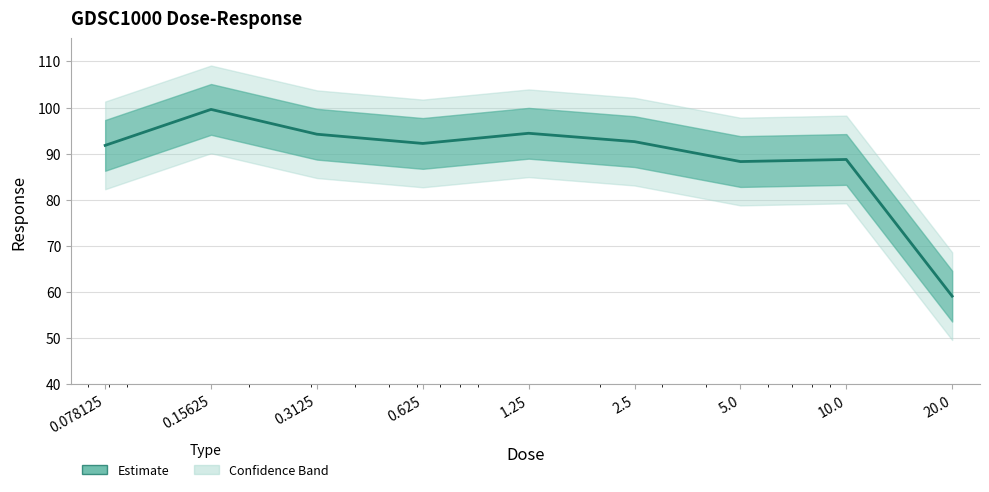

Is it true that the value at 0.3125 is 94.2?

True